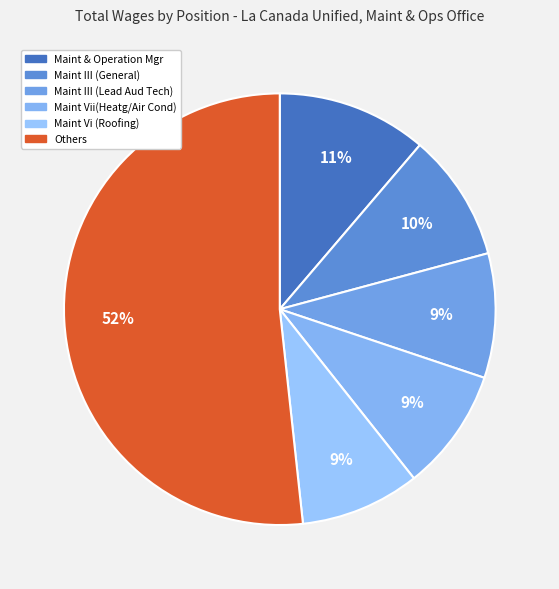

True or false: Maint Vi (Roofing) accounts for 9% of the total.

True